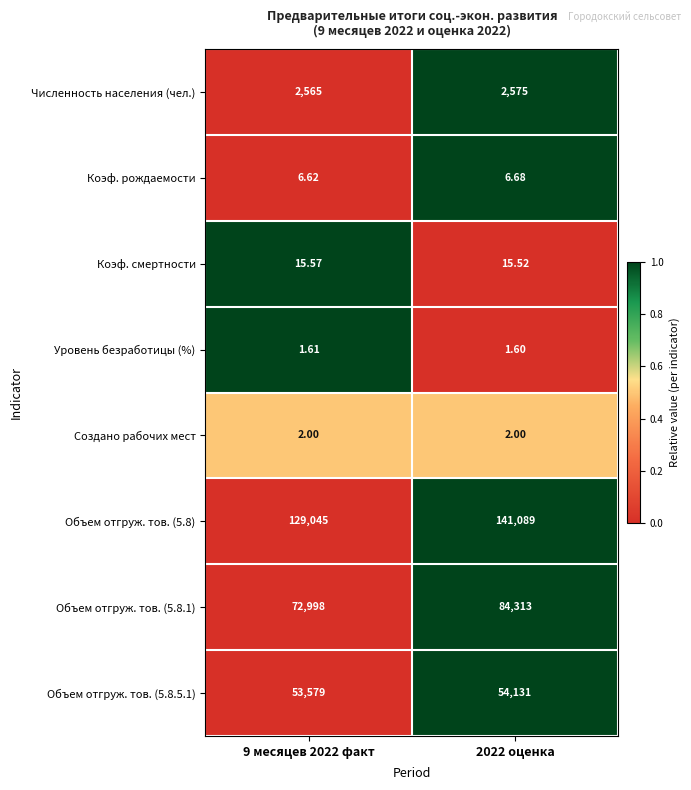

Which series has the largest total across all categories?

Объем отгруж. тов. (5.8)